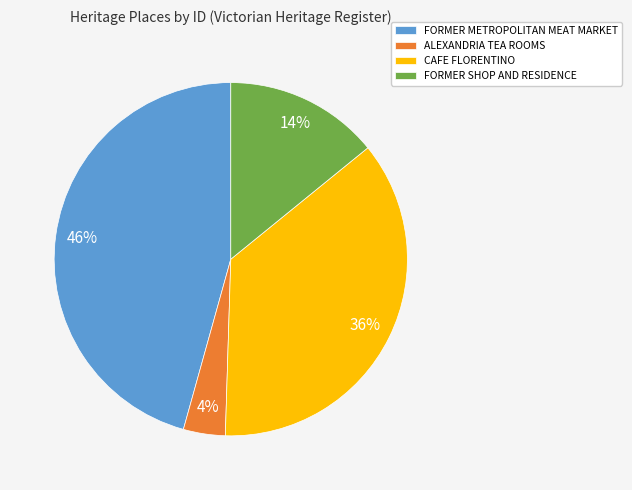

Which has a higher value, ALEXANDRIA TEA ROOMS or FORMER SHOP AND RESIDENCE?

FORMER SHOP AND RESIDENCE